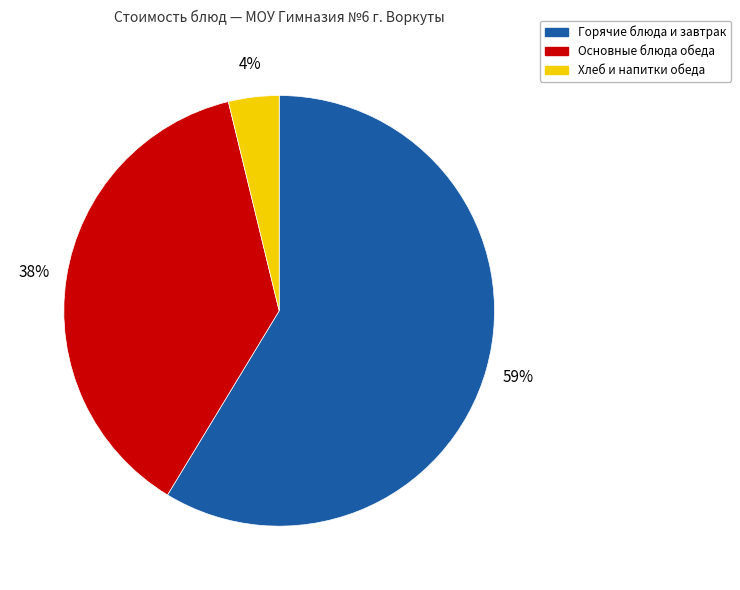

Which has a higher value, Основные блюда обеда or Горячие блюда и завтрак?

Горячие блюда и завтрак